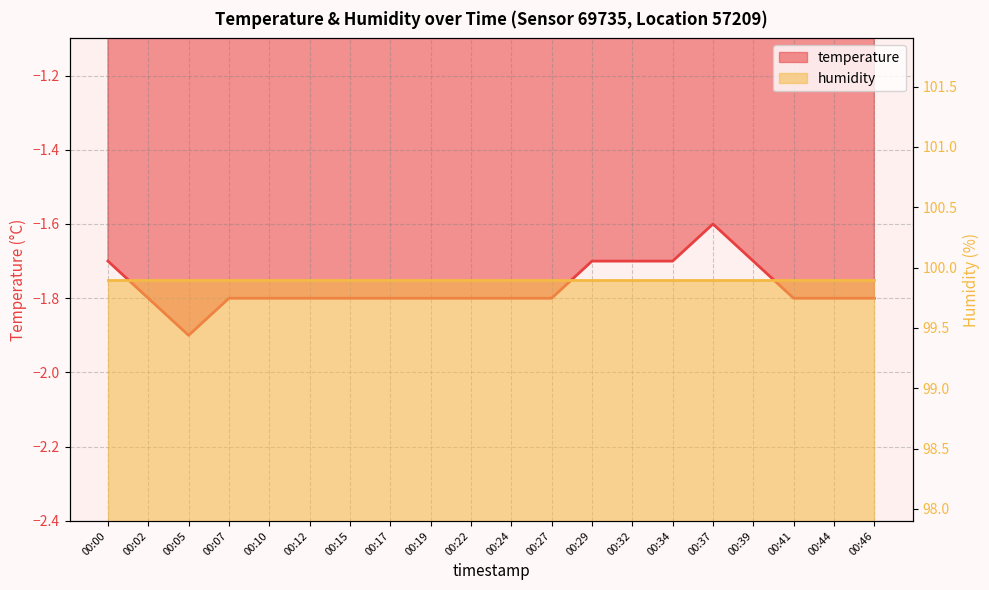

Reading left to right, what are all the values shown in this chart?

00:00=-1.7	00:02=-1.8	00:05=-1.9	00:07=-1.8	00:10=-1.8	00:12=-1.8	00:15=-1.8	00:17=-1.8	00:19=-1.8	00:22=-1.8	00:24=-1.8	00:27=-1.8	00:29=-1.7	00:32=-1.7	00:34=-1.7	00:37=-1.6	00:39=-1.7	00:41=-1.8	00:44=-1.8	00:46=-1.8